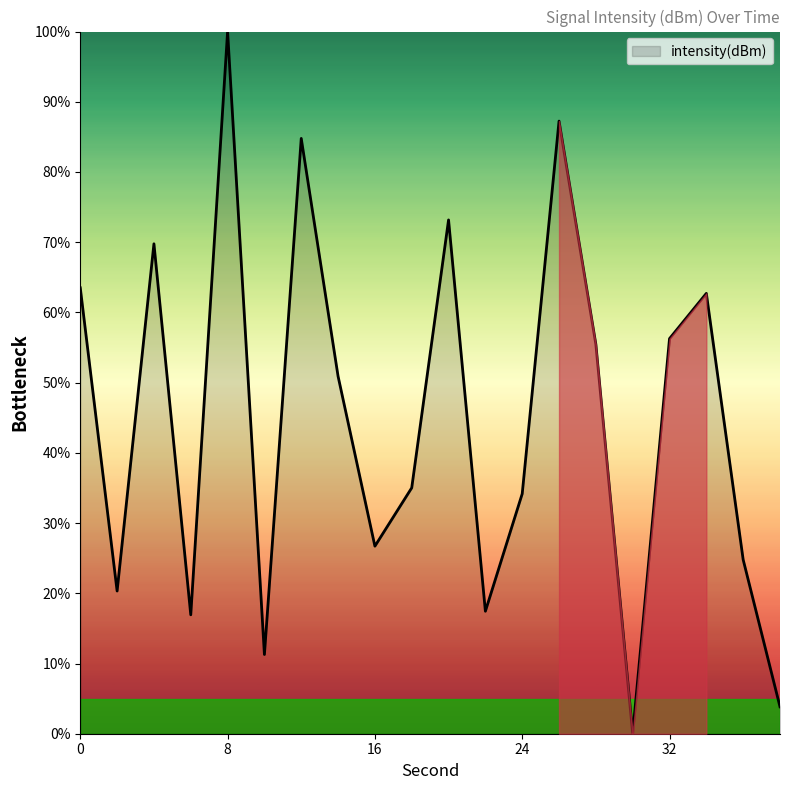

What is the greatest value displayed?

100.0